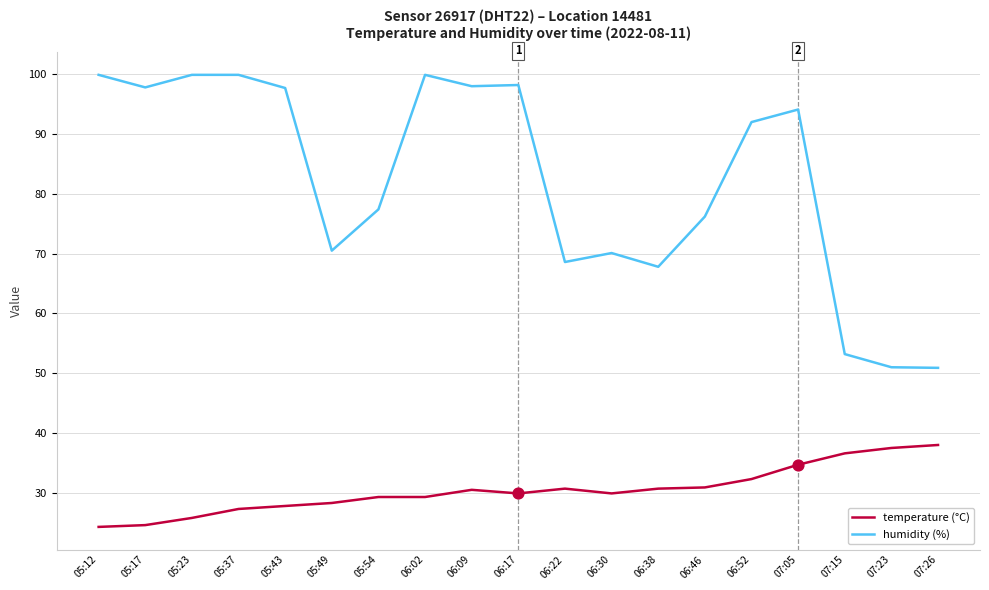

What is the total value across all series at 06:38?

98.5